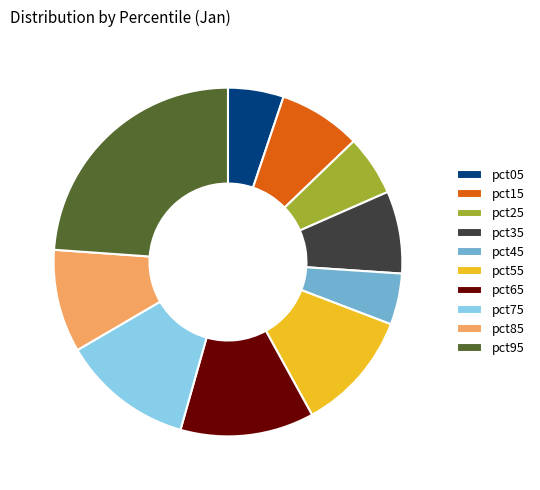

True or false: pct65 accounts for 12% of the total.

True